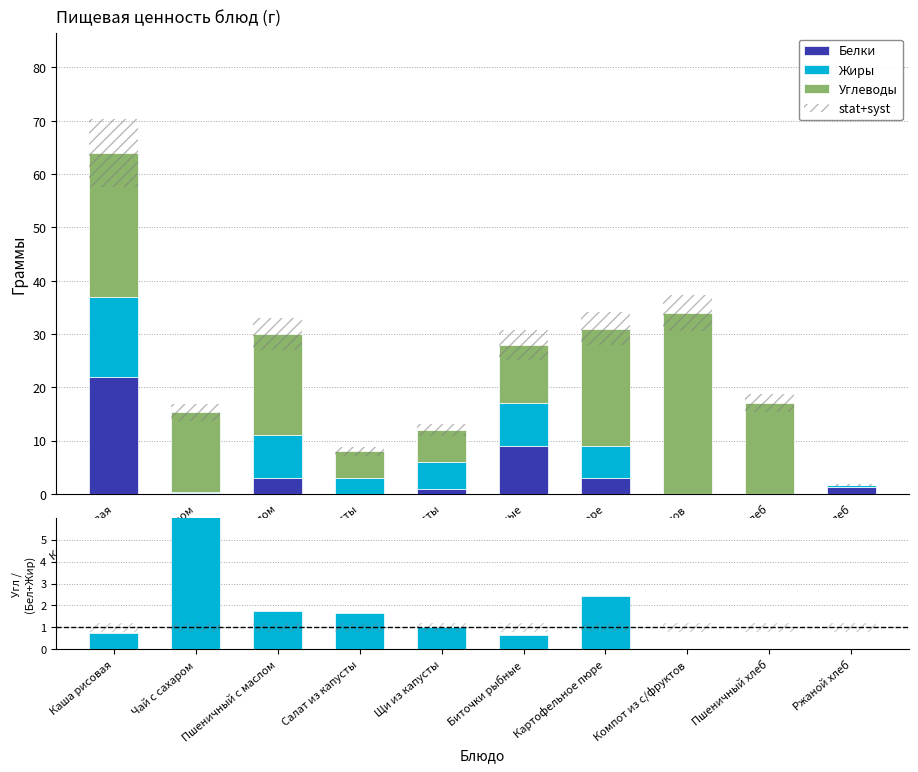

Does the chart contain stacked bars?

No